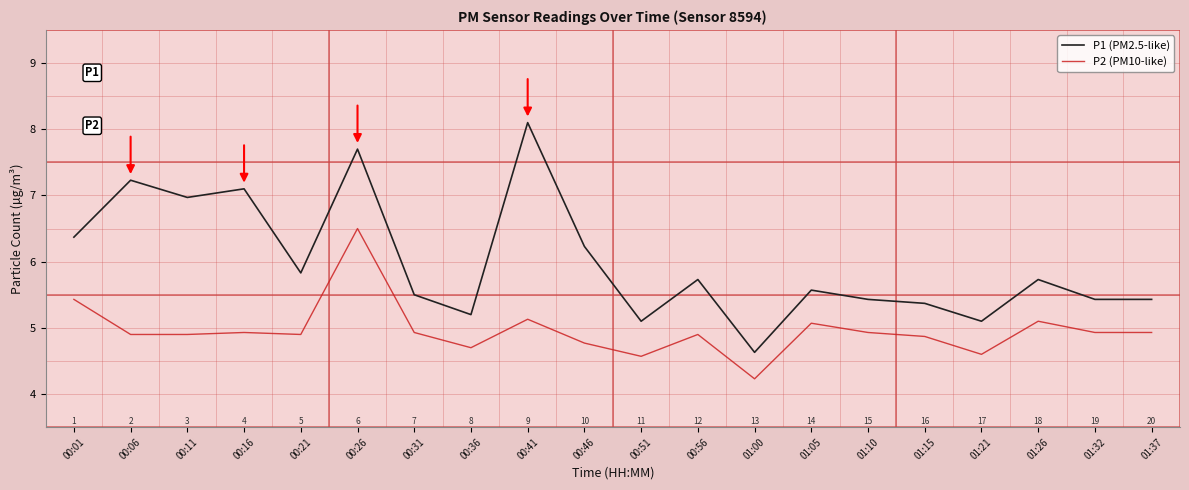

Which series has the largest range (max minus min)?

P1 (PM2.5-like)